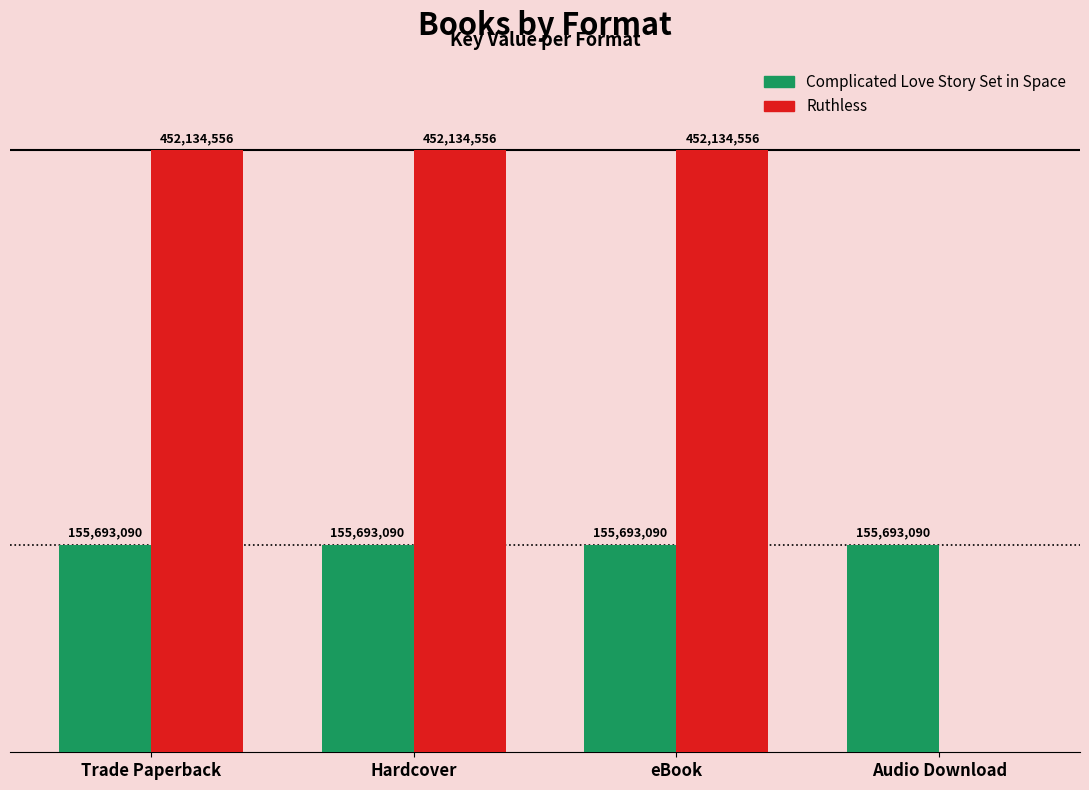

What are all the series names shown in the legend?

Complicated Love Story Set in Space, Ruthless